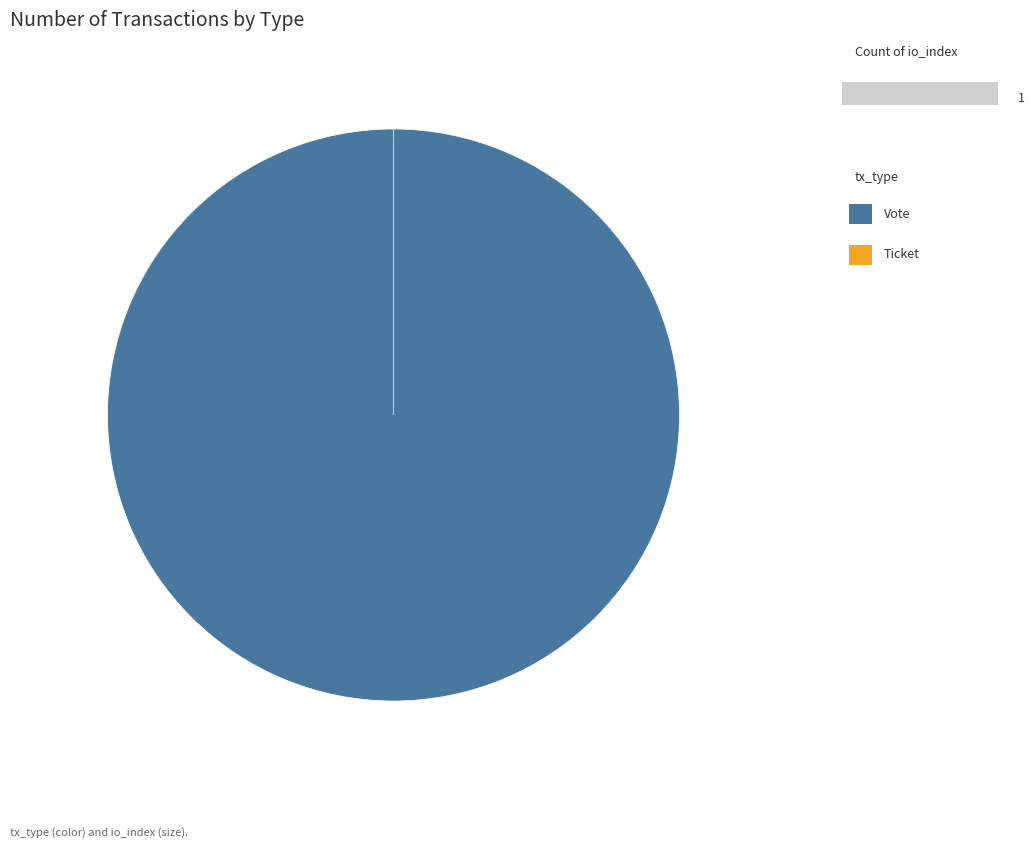

Between Vote and Ticket, which is larger?

Vote